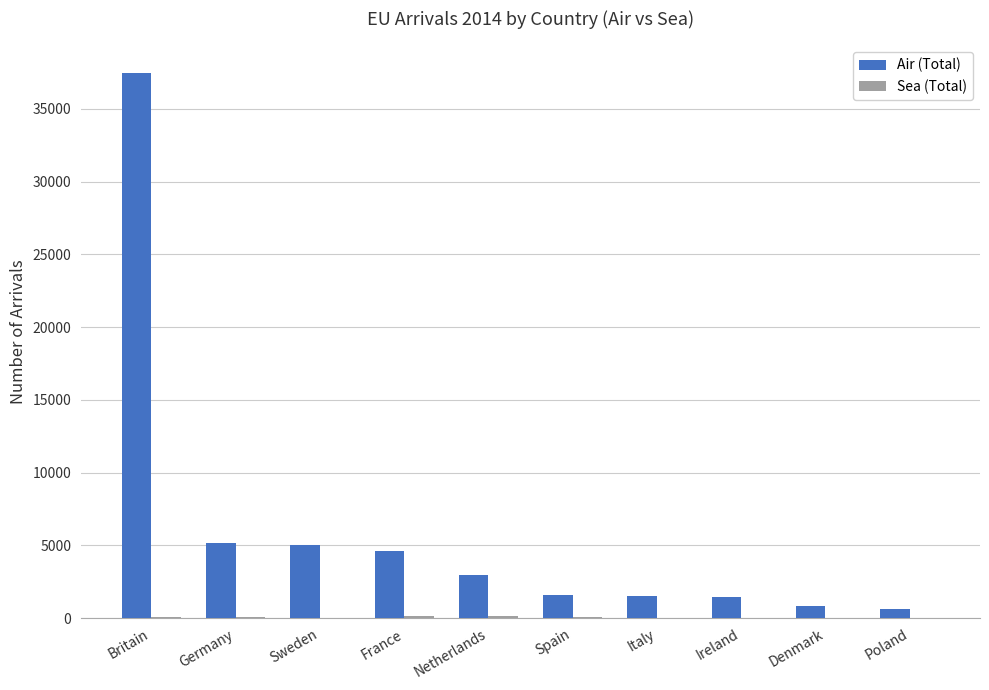

Which series has the largest range (max minus min)?

Air (Total)